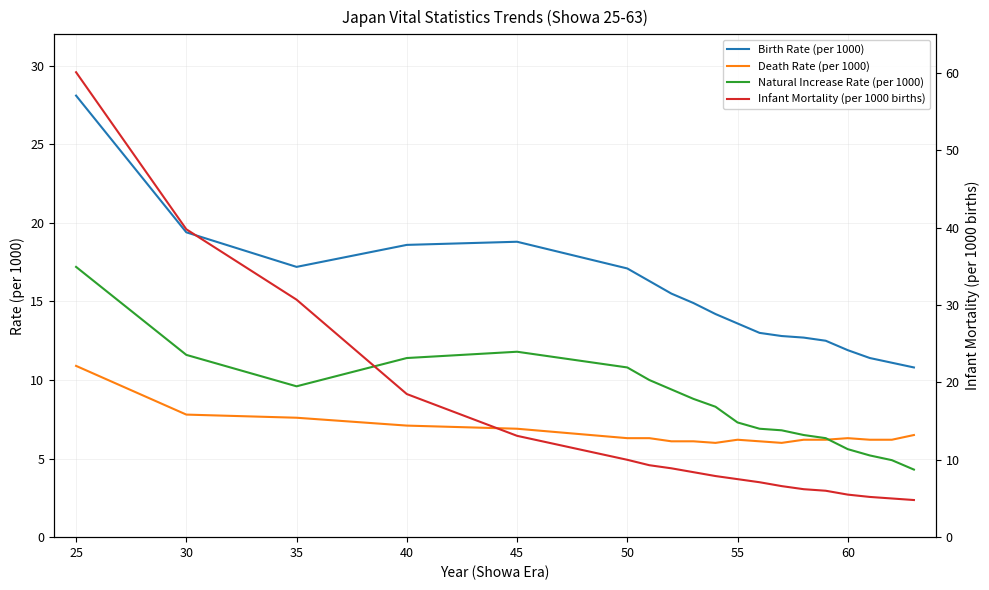

Reading left to right, list all the values displayed in this chart.

Birth Rate (per 1000): 28.1	19.4	17.2	18.6	18.8	17.1	16.3	15.5	14.9	14.2	13.6	13.0	12.8	12.7	12.5	11.9	11.4	11.1	10.8
Death Rate (per 1000): 10.9	7.8	7.6	7.1	6.9	6.3	6.3	6.1	6.1	6.0	6.2	6.1	6.0	6.2	6.2	6.3	6.2	6.2	6.5
Natural Increase Rate (per 1000): 17.2	11.6	9.6	11.4	11.8	10.8	10.0	9.4	8.8	8.3	7.3	6.9	6.8	6.5	6.3	5.6	5.2	4.9	4.3
Infant Mortality (per 1000 births): 60.1	39.8	30.7	18.5	13.1	10.0	9.3	8.9	8.4	7.9	7.5	7.1	6.6	6.2	6.0	5.5	5.2	5.0	4.8